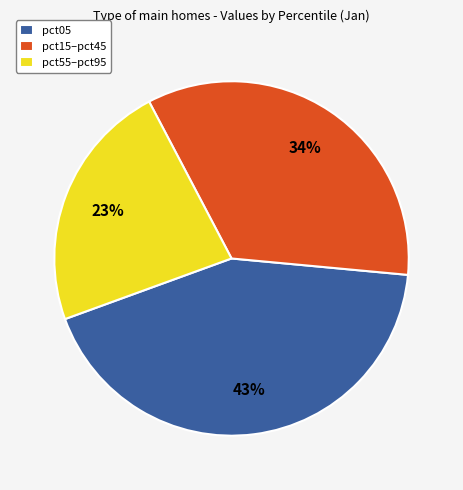

Is there any slice that represents more than half of the pie?

No